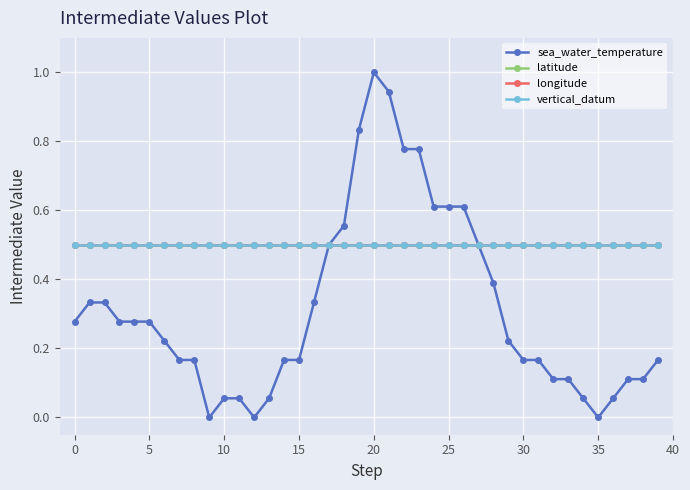

How many lines are shown in the chart?

4